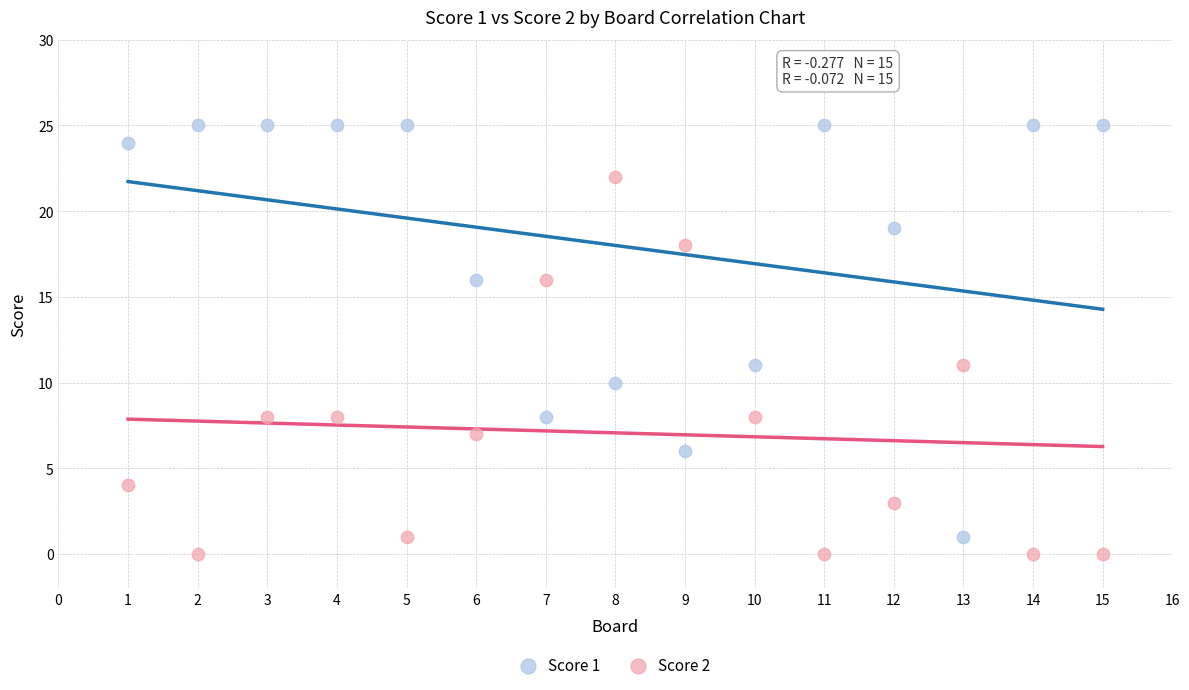

Across all data points, what is the range of Y values (max minus min)?

25